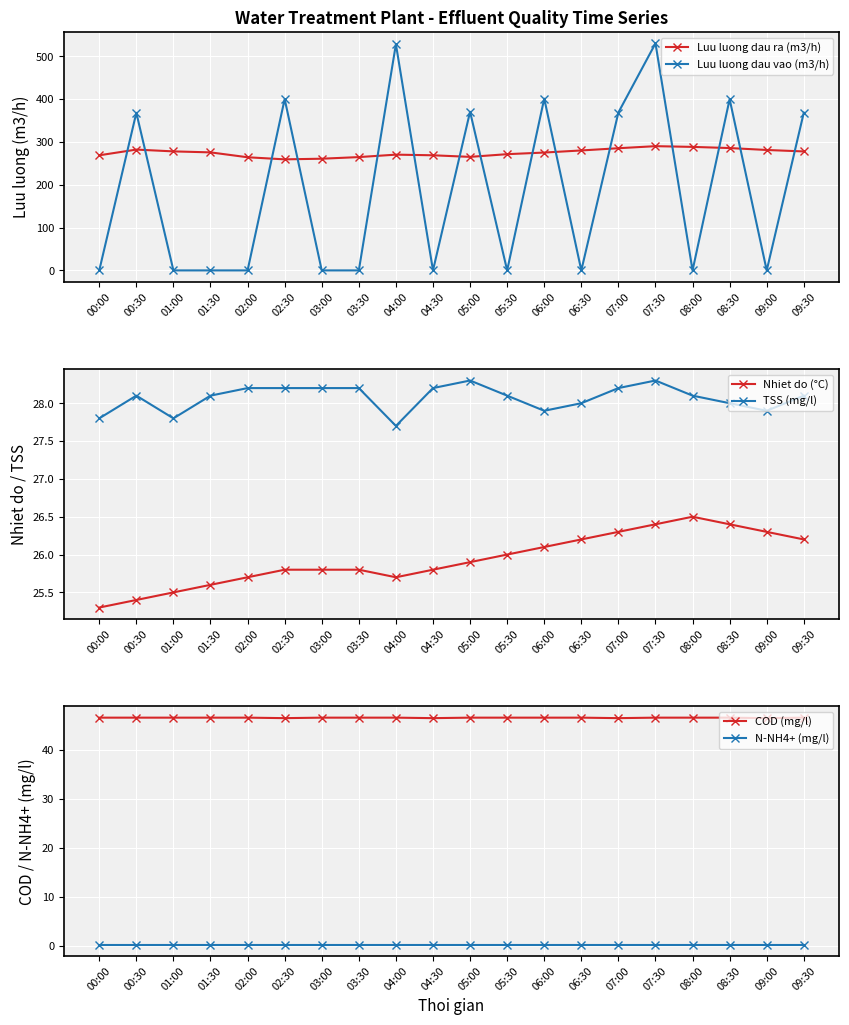

The value of Luu luong dau vao (m3/h) at 02:00 is -279.7. True or false?

False